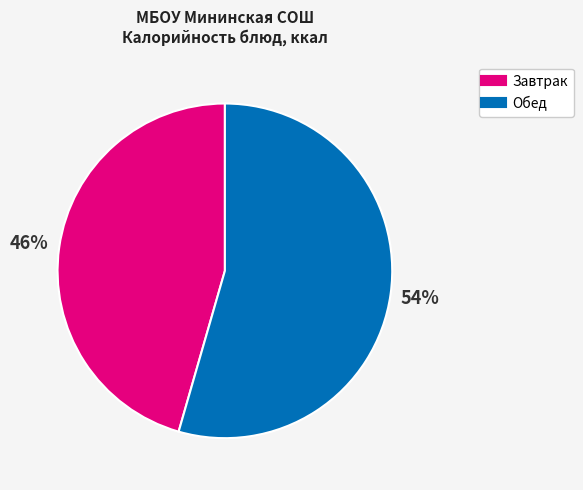

Does any single category account for the majority?

Yes